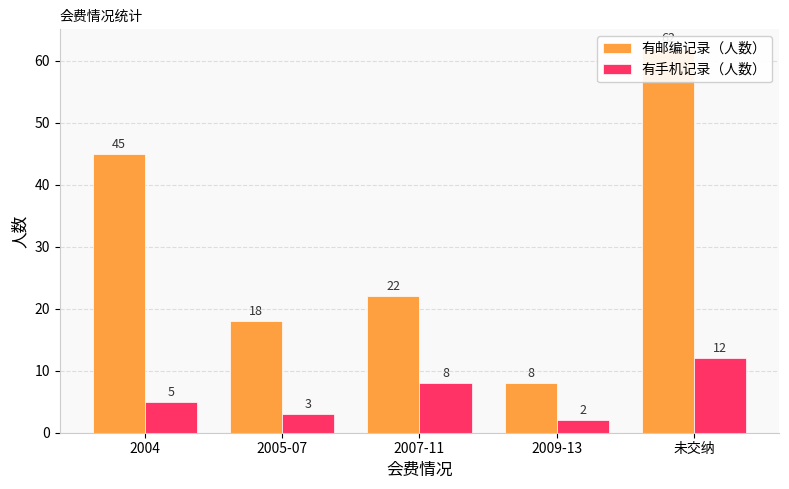

Reading left to right, what are all the values shown in this chart?

有邮编记录（人数）: 2004=45	2005-07=18	2007-11=22	2009-13=8	未交纳=62
有手机记录（人数）: 2004=5	2005-07=3	2007-11=8	2009-13=2	未交纳=12